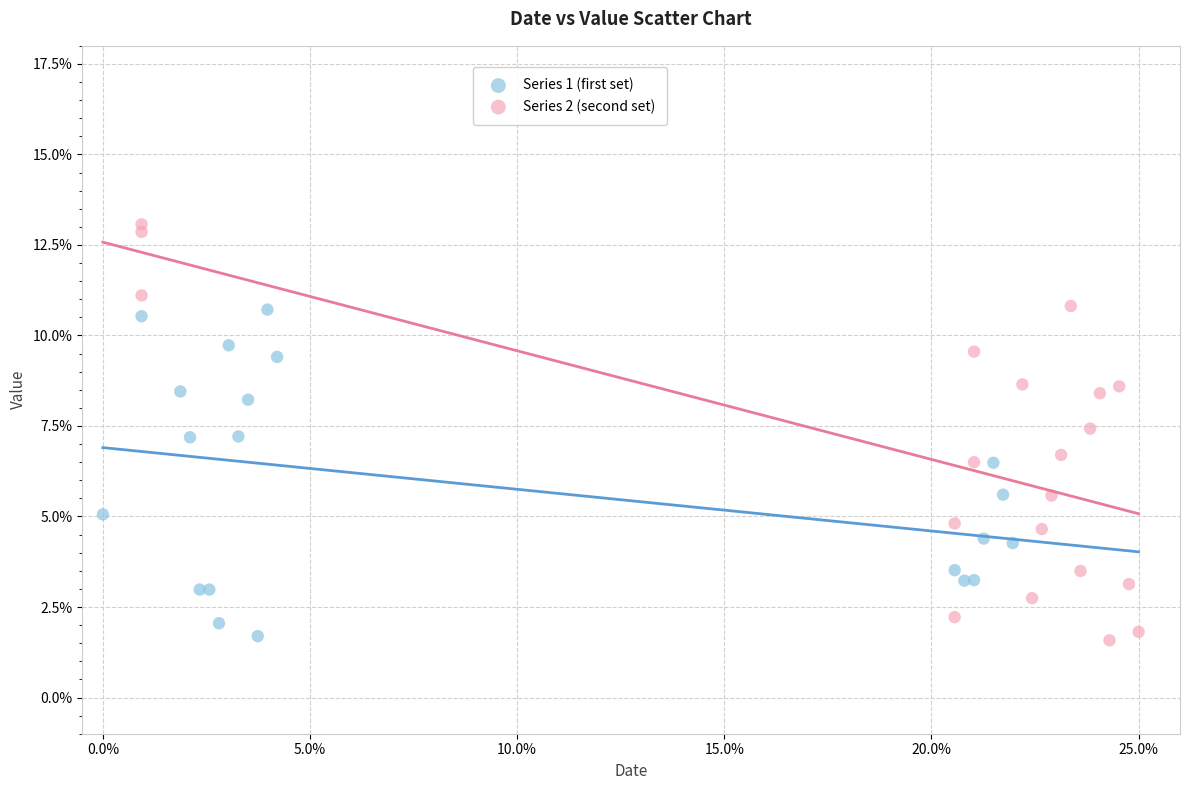

What are all the series names shown in the legend?

Series 1 (first set), Series 2 (second set)